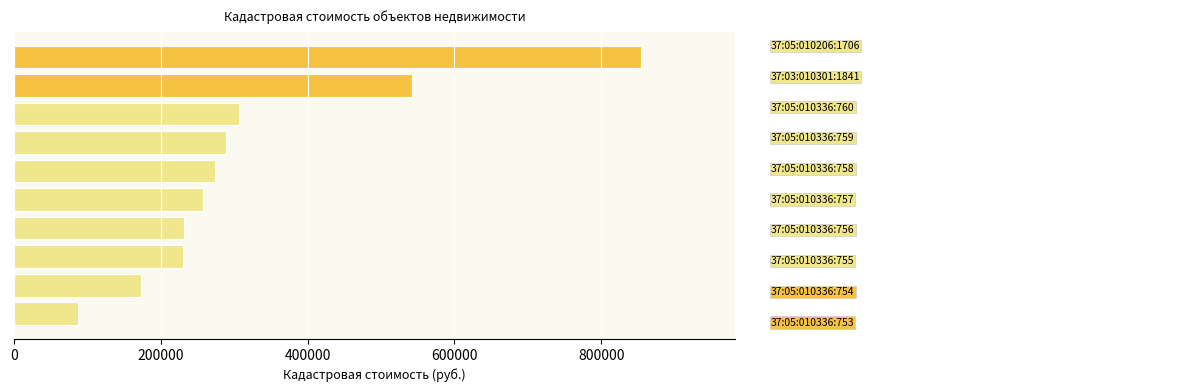

What is the greatest value displayed?

854700.0